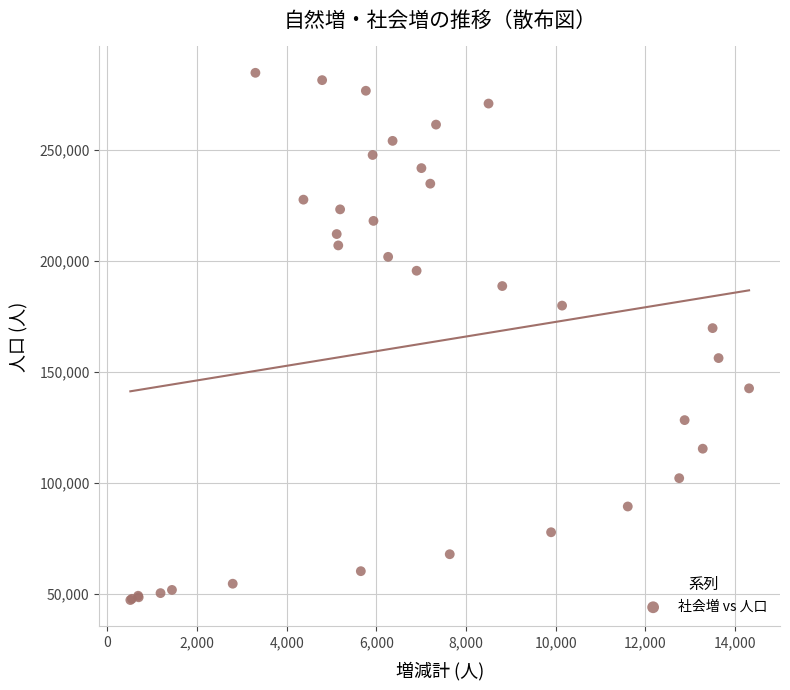

What Y value in the scatter plot is closest to 166087?

169827